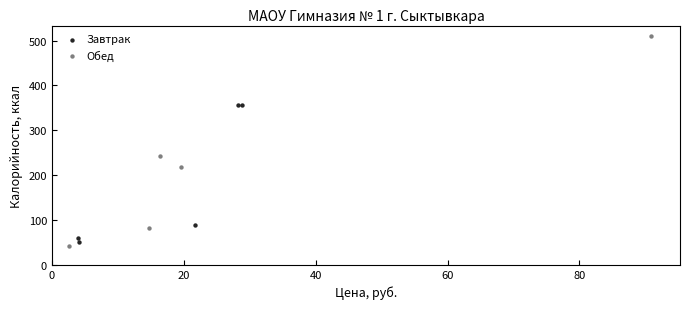

Which series contains the highest Y value?

Обед